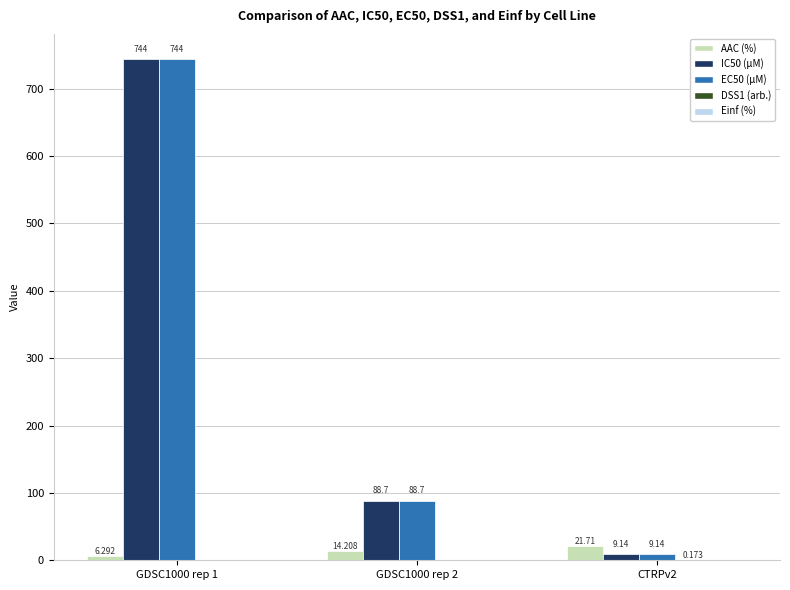

Between GDSC1000 rep 1 and CTRPv2, which series saw the biggest shift?

IC50 (µM)